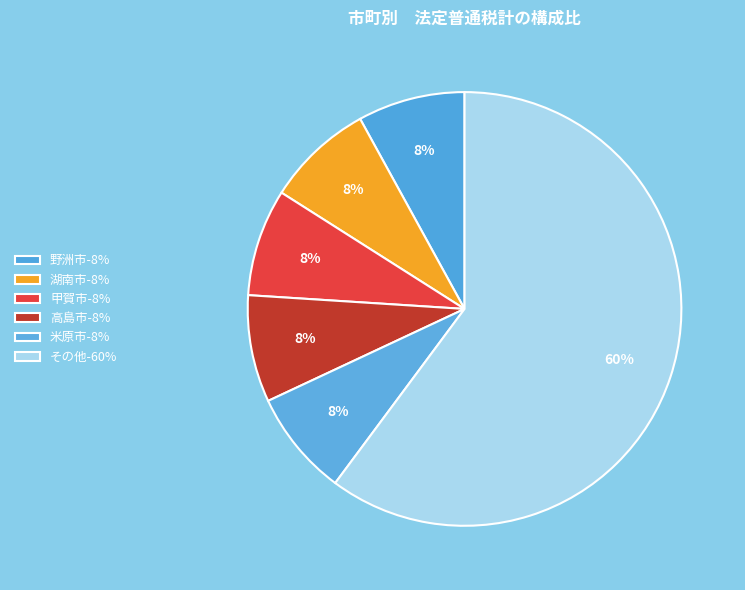

How many segments does this pie chart have?

6